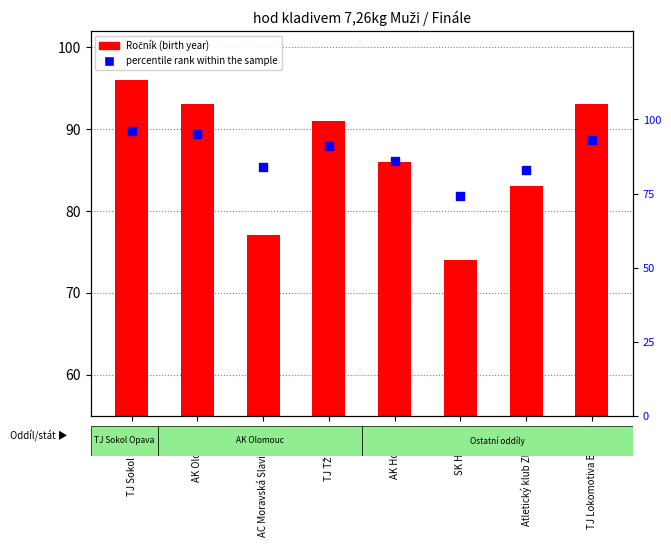

What is the ratio of the value at AK Olomouc to the value at TJ Sokol Opava?

1.0